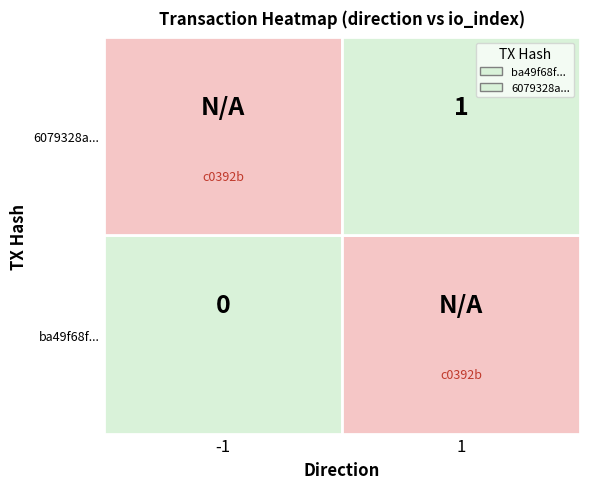

List the labels in order of ba49f68f9fceb8eae74d26df2afe7216336af2c value, largest first.

1, -1